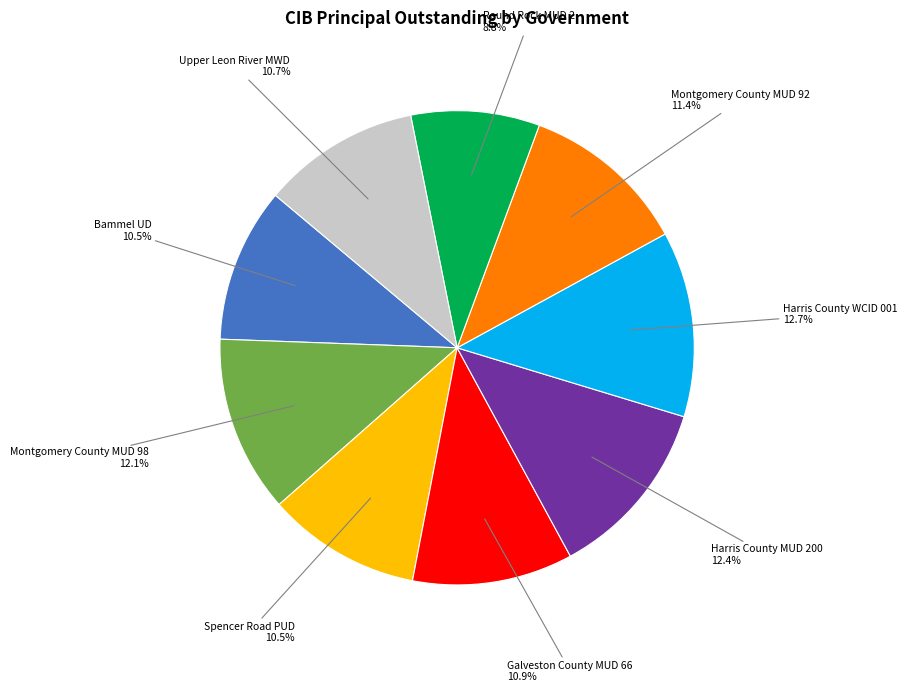

Is it true that Spencer Road PUD is 4% of the pie?

False